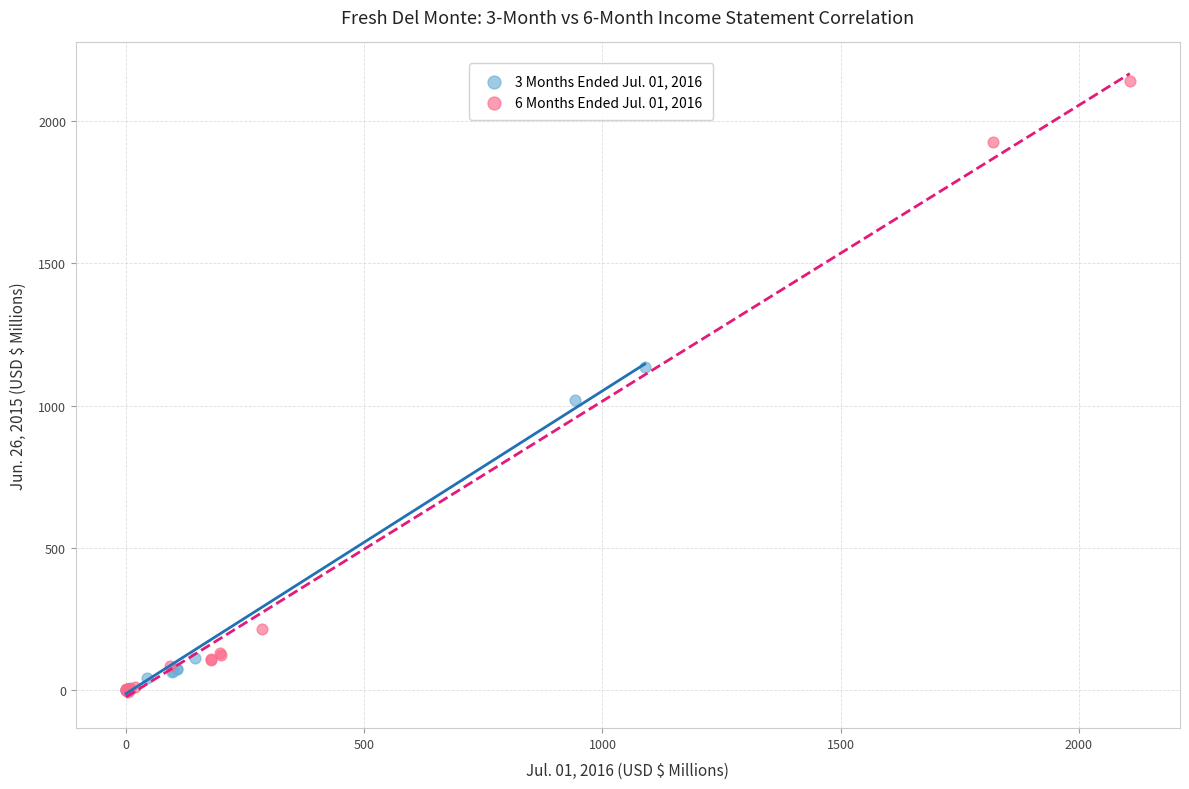

Which series has the largest Y range (max minus min)?

6 Months Ended Jul. 01, 2016